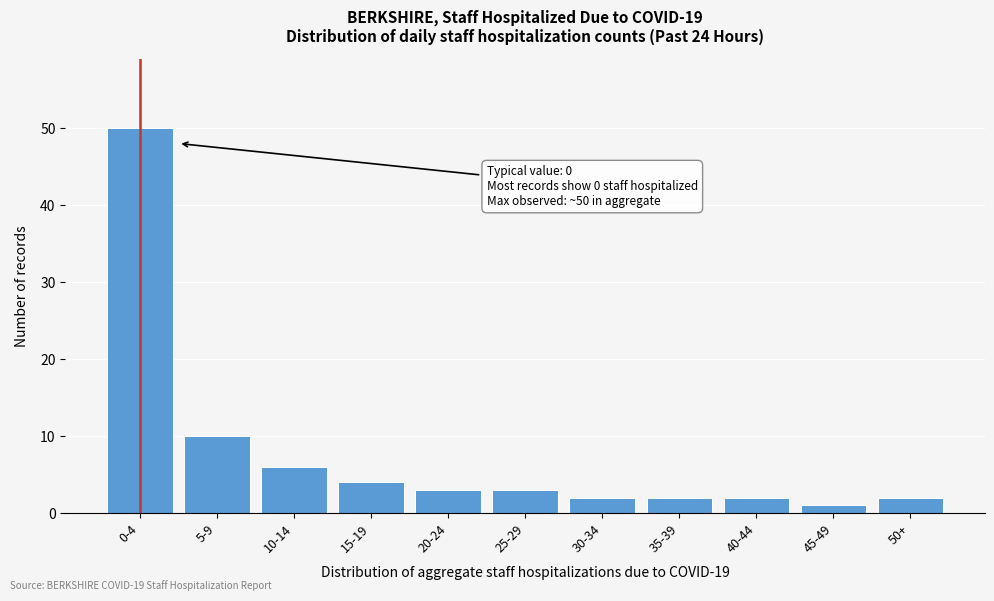

Reading right to left, transcribe all the data shown in this chart.

50+=2	45-49=1	40-44=2	35-39=2	30-34=2	25-29=3	20-24=3	15-19=4	10-14=6	5-9=10	0-4=50